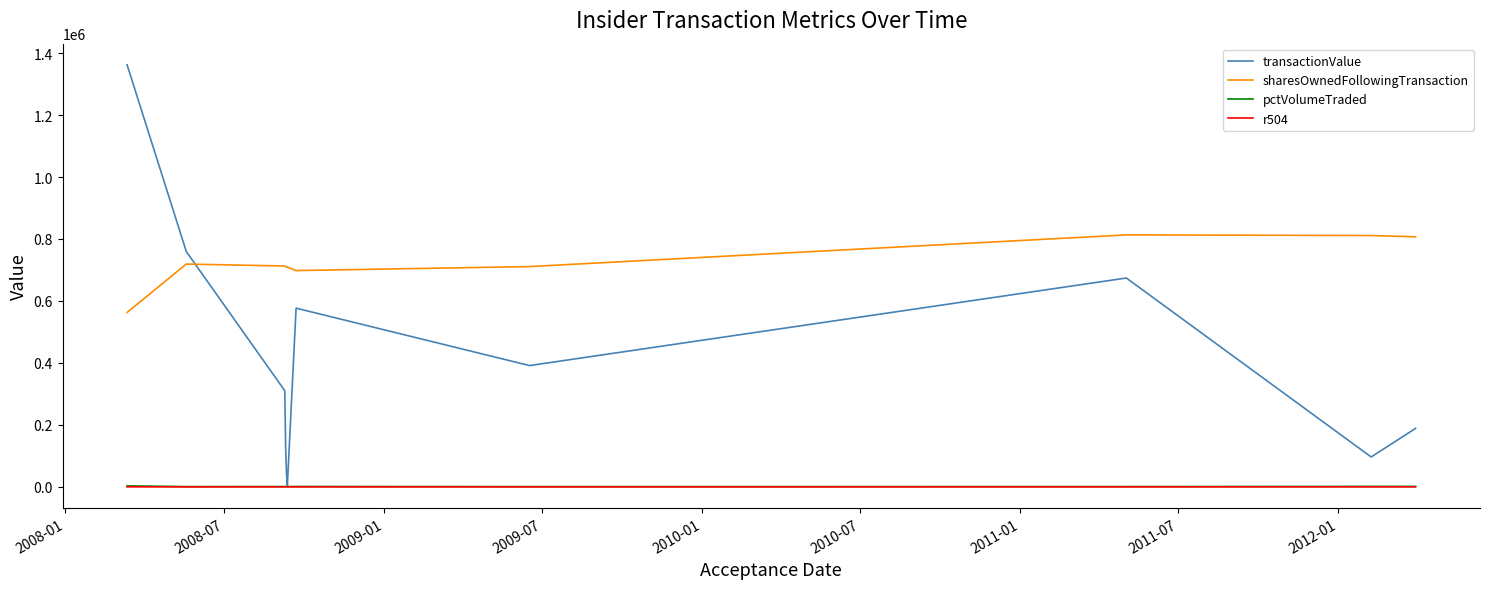

Does the chart display data point markers on the line(s)?

No